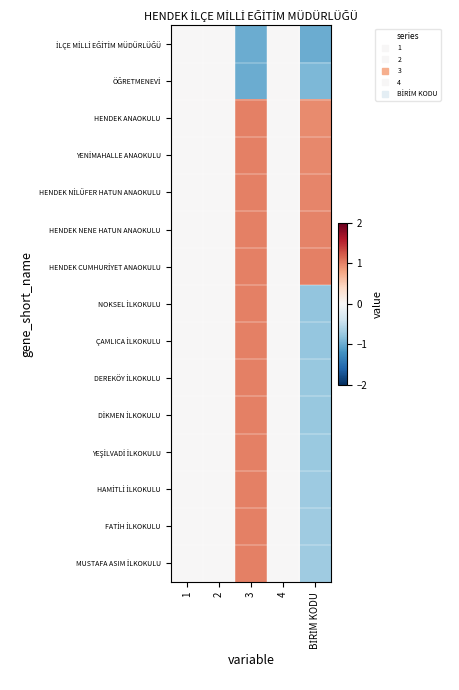

At 1, list the series in order from largest to smallest.

İLÇE MİLLİ EĞİTİM MÜDÜRLÜĞÜ, ÖĞRETMENEVİ, HENDEK ANAOKULU, YENİMAHALLE ANAOKULU, HENDEK NİLÜFER HATUN ANAOKULU, HENDEK NENE HATUN ANAOKULU, HENDEK CUMHURİYET ANAOKULU, NOKSEL İLKOKULU, ÇAMLICA İLKOKULU, DEREKÖY İLKOKULU, DİKMEN İLKOKULU, YEŞİLVADİ İLKOKULU, HAMİTLİ İLKOKULU, FATİH İLKOKULU, MUSTAFA ASIM İLKOKULU